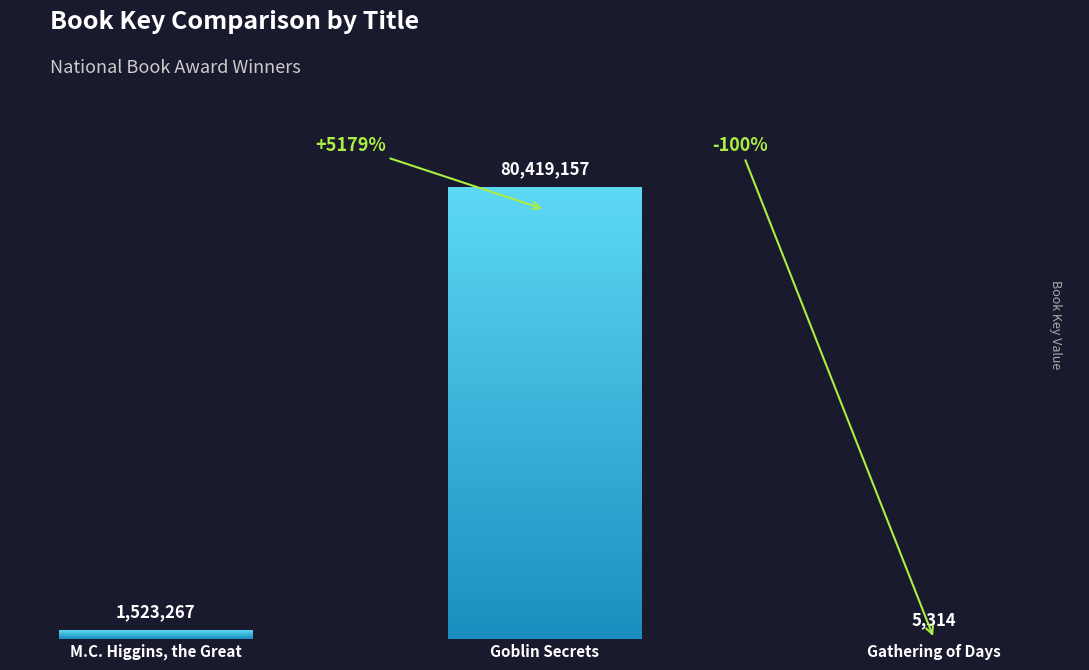

What position from the left is Gathering of Days?

3